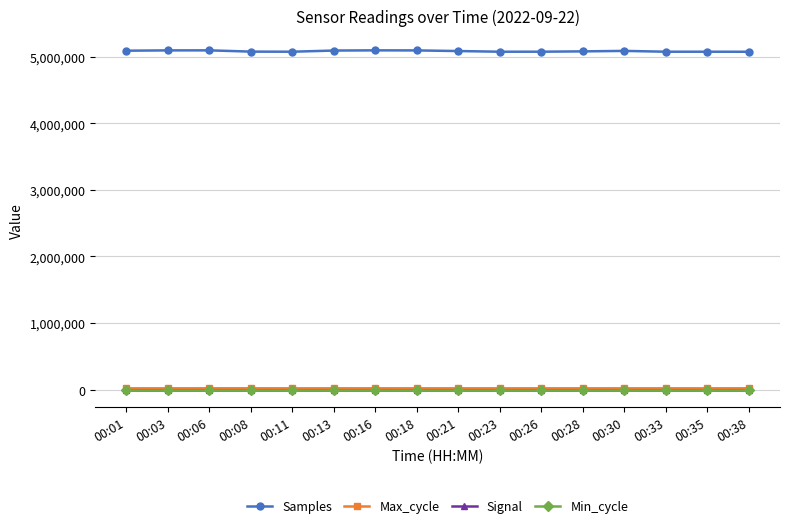

The value of Samples at 00:11 is 5074026. True or false?

True